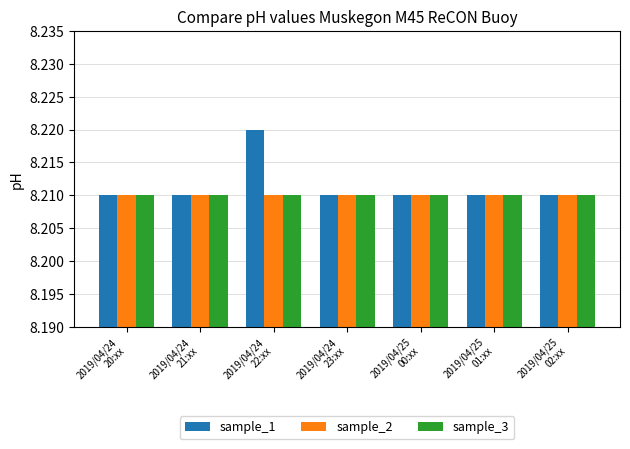

At how many categories does at least one series exceed 8?

7